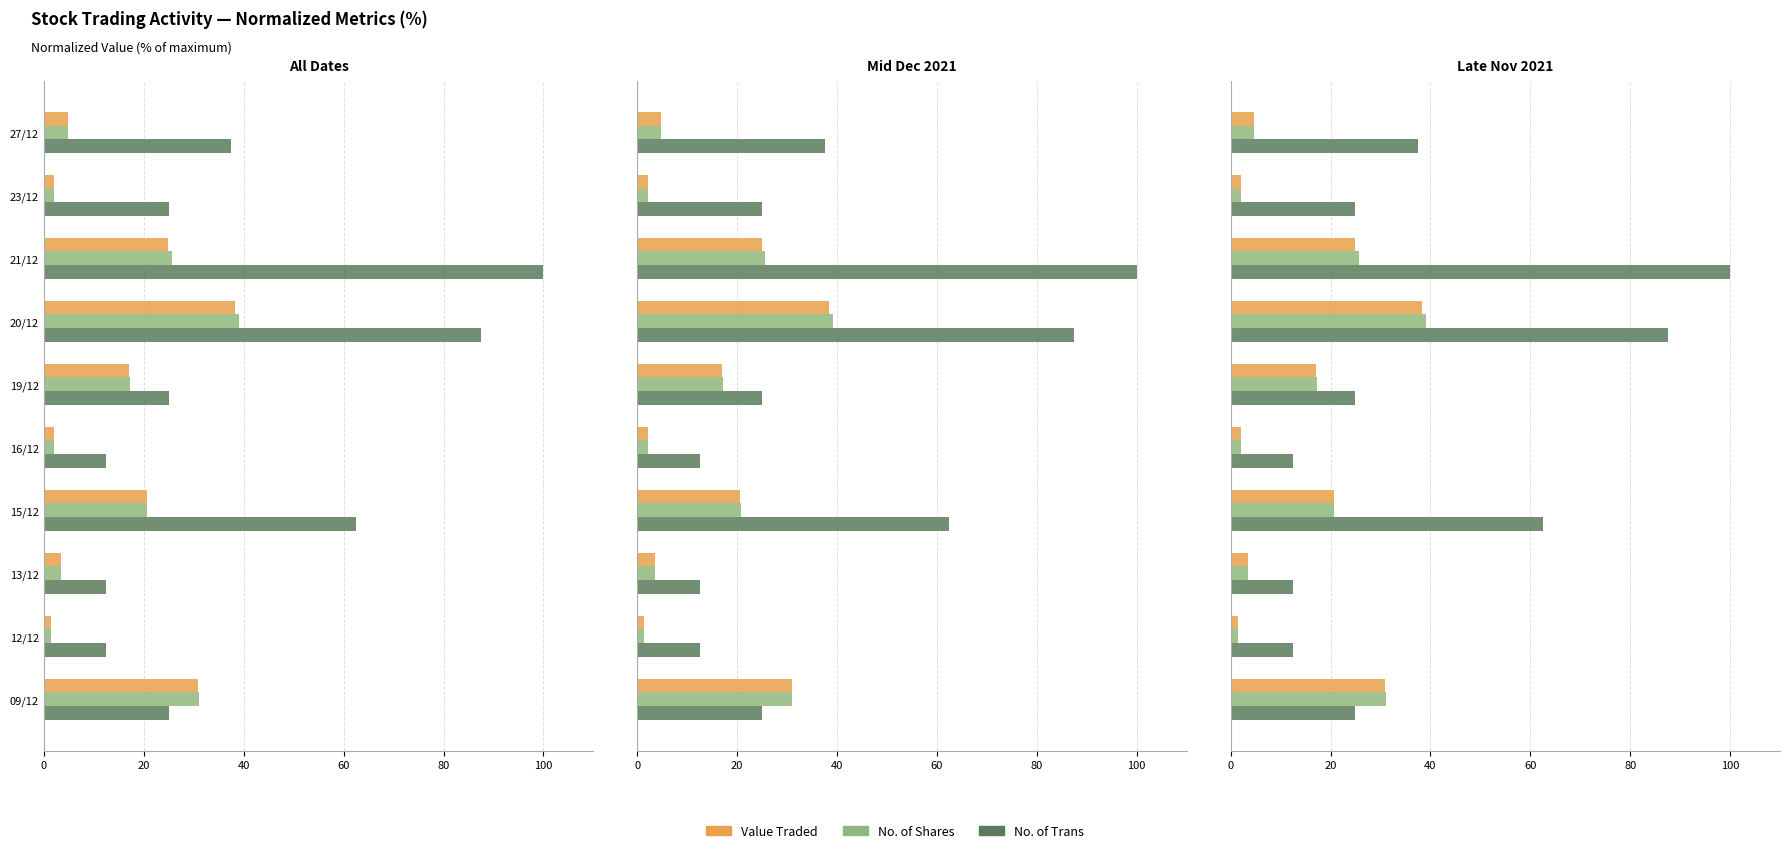

The No. of Trans series shows 15.3 at 09/12. True or false?

False